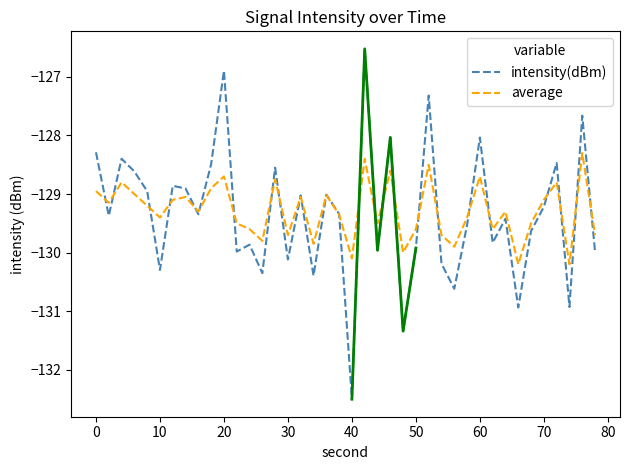

The average series shows -129.7 at 30. True or false?

True